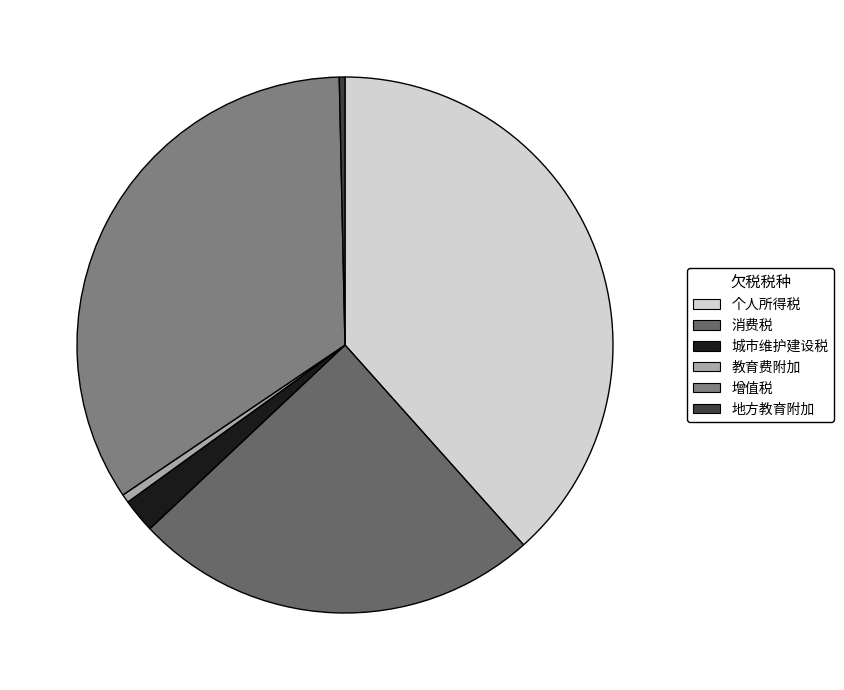

What is the ratio of the value at 增值税 to the value at 消费税?

1.4